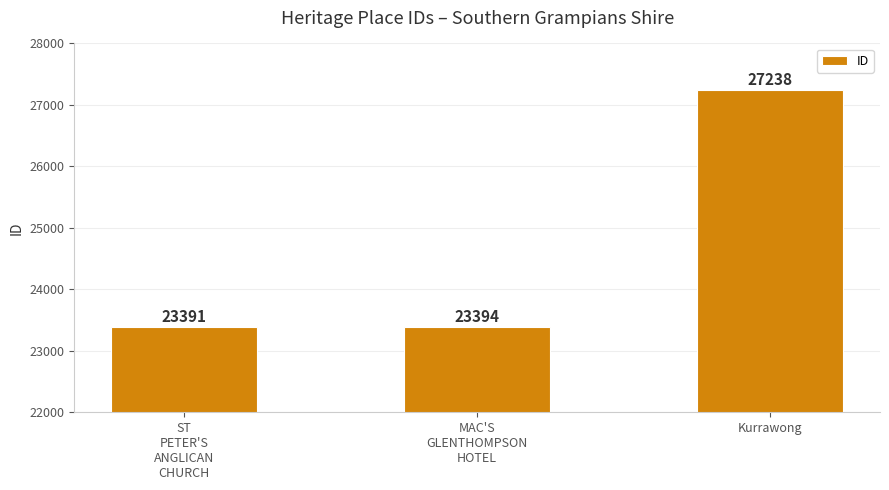

Between Kurrawong and MAC'S
GLENTHOMPSON
HOTEL, which is larger?

Kurrawong